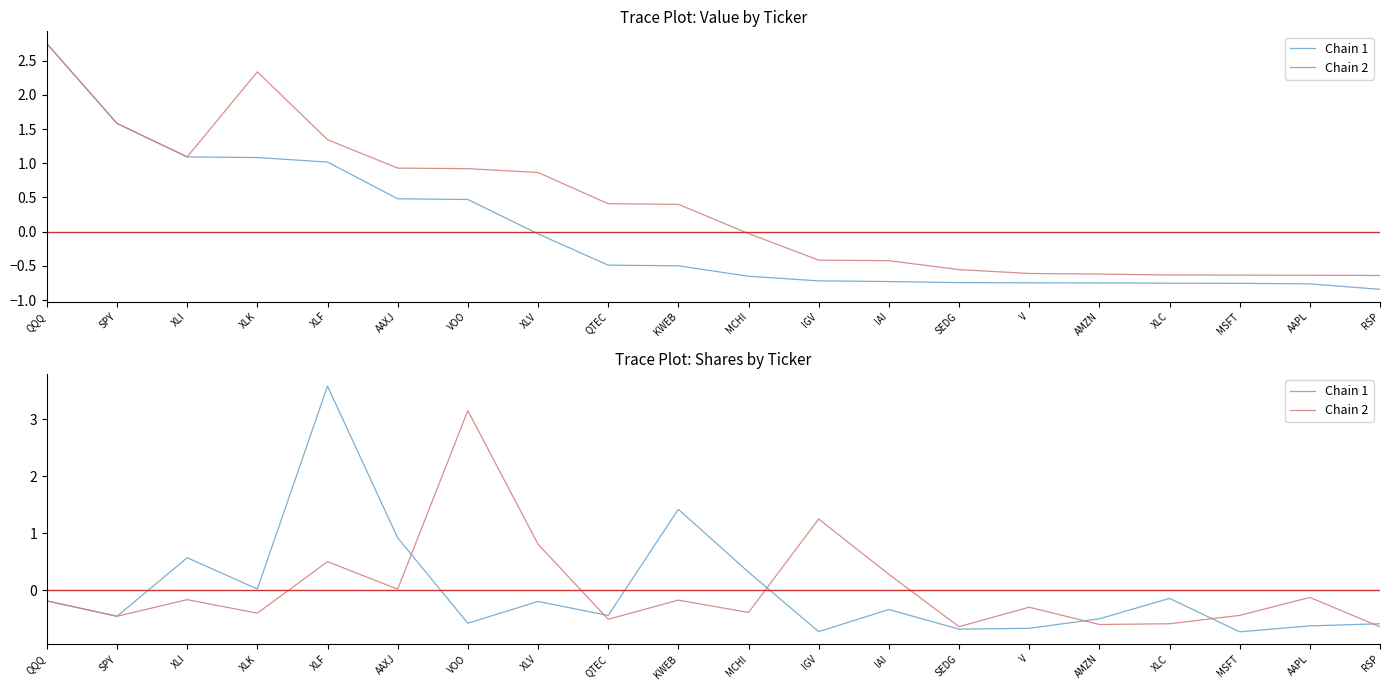

Rank the series at XLI from lowest to highest value.

Chain 2, Chain 1